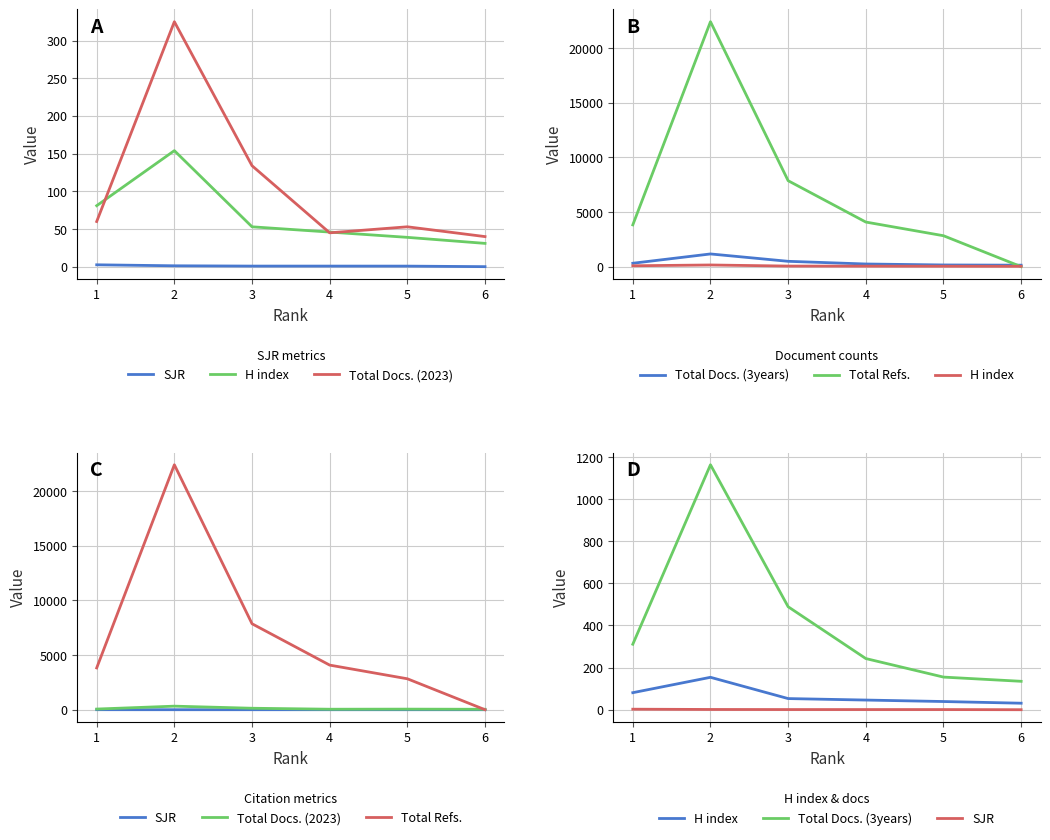

Is the value of Total Refs. at 2 greater than the value of H index at 5?

Yes